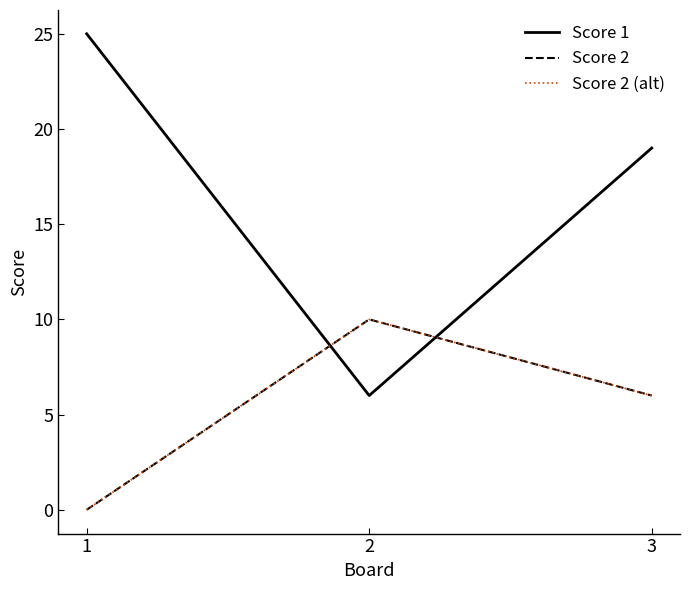

True or false: Score 2 (alt) has a value of 13 at 2.

False